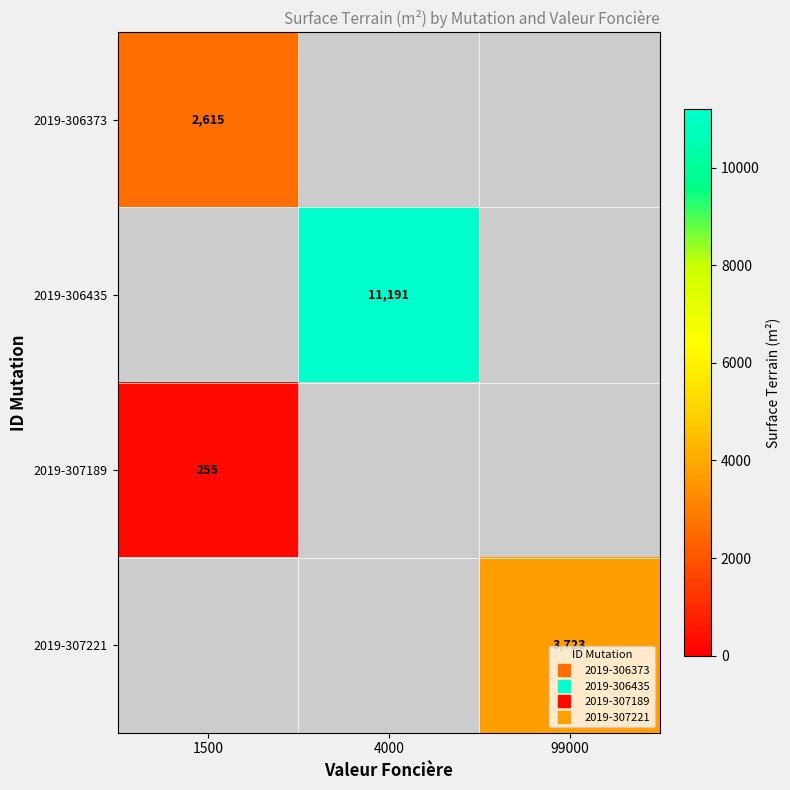

At how many categories does at least one series exceed 875?

3